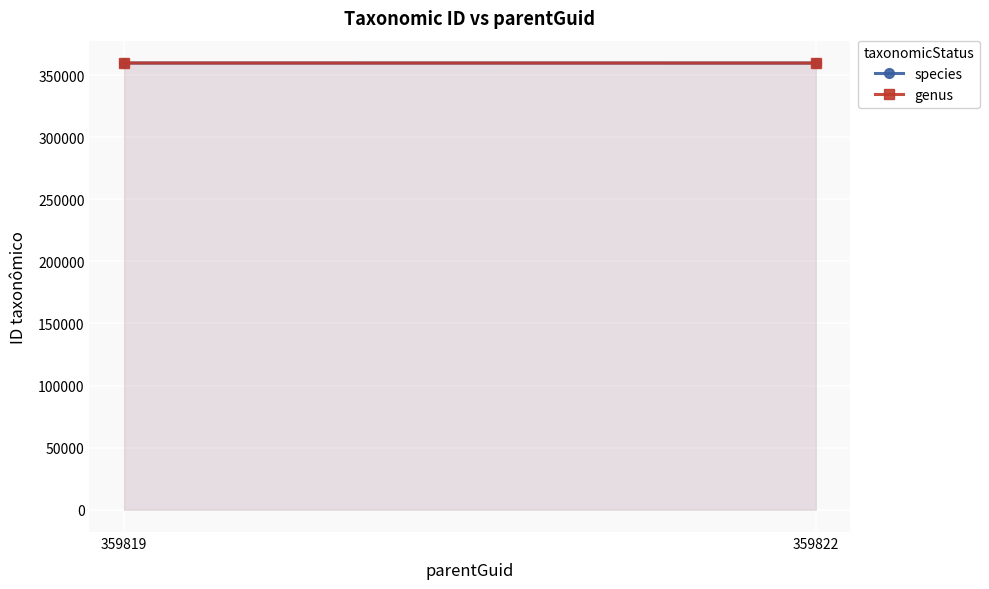

Which label corresponds to the smallest value in the chart?

359822